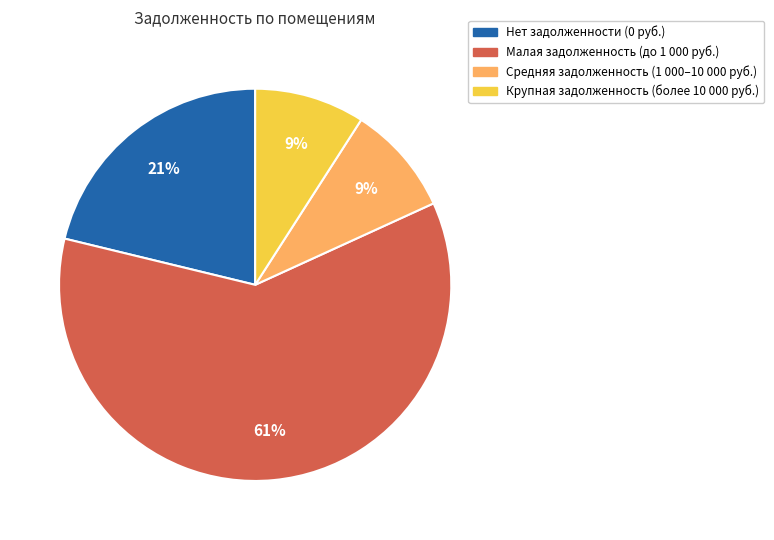

To the nearest percent, what is the difference between the largest and smallest slice percentages?

52%